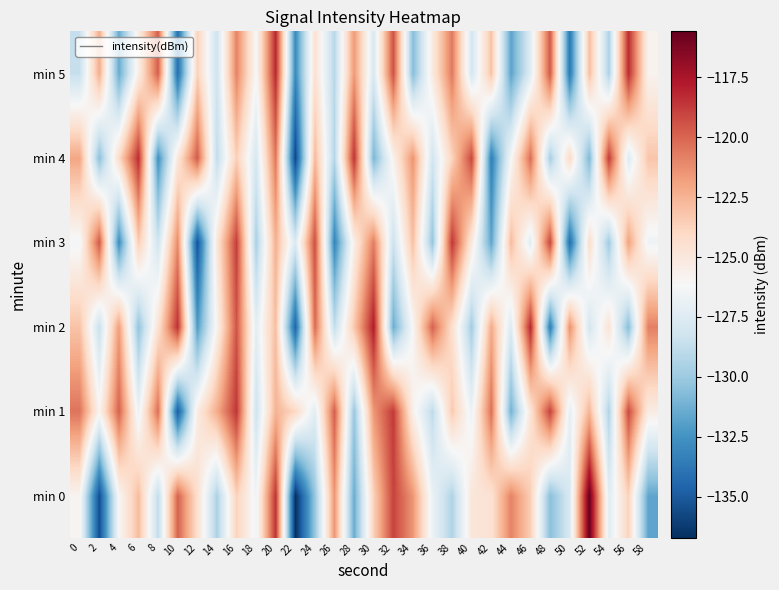

Which has a higher value, 54 or 48?

54